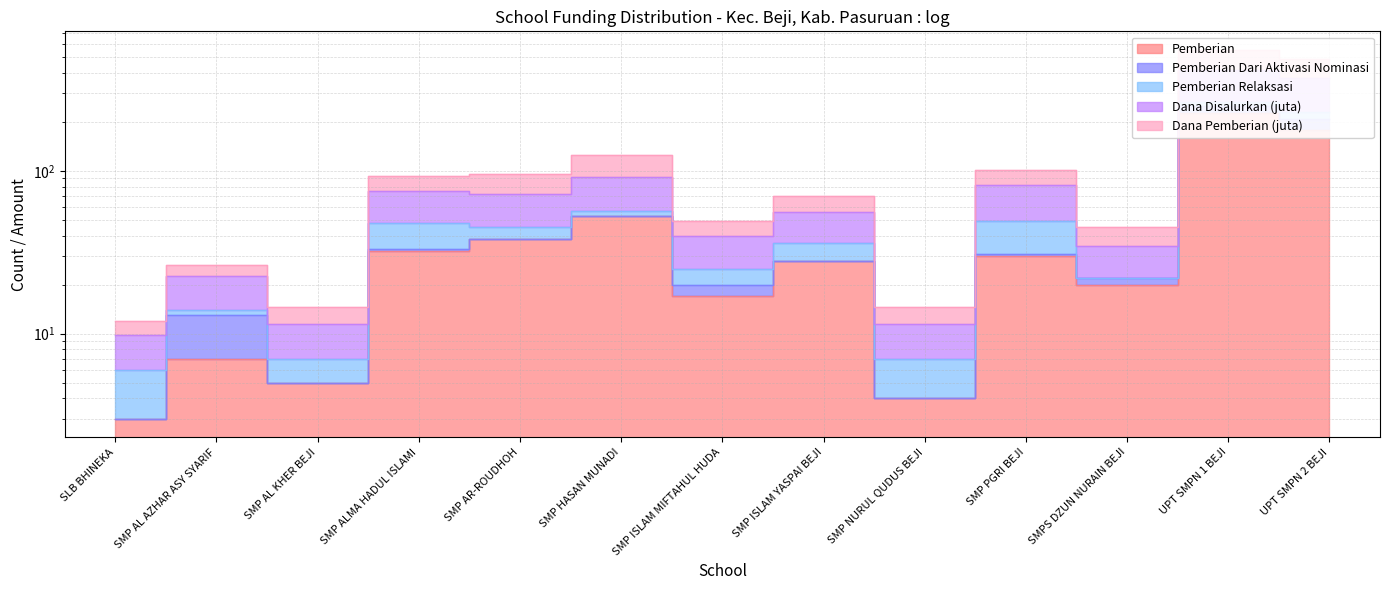

What position from the right is SMP NURUL QUDUS BEJI?

5